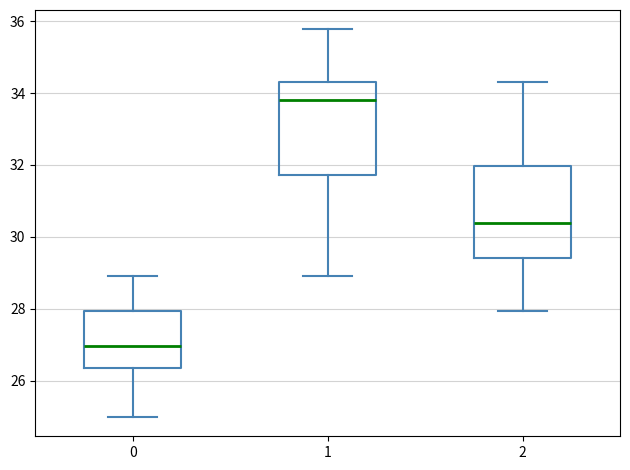

Reading left to right, transcribe this box plot: for each box, give where its median line is, the range the box spans, and where its two whiskers end, as read against the y-axis. The values are not printed on the chart, so give them approximately, as read against the axis.

0: median 27.0, box 26.4 to 28.0, whiskers 25.0 to 29.0
1: median 33.8, box 31.8 to 34.4, whiskers 29.0 to 35.8
2: median 30.4, box 29.4 to 32.0, whiskers 28.0 to 34.4